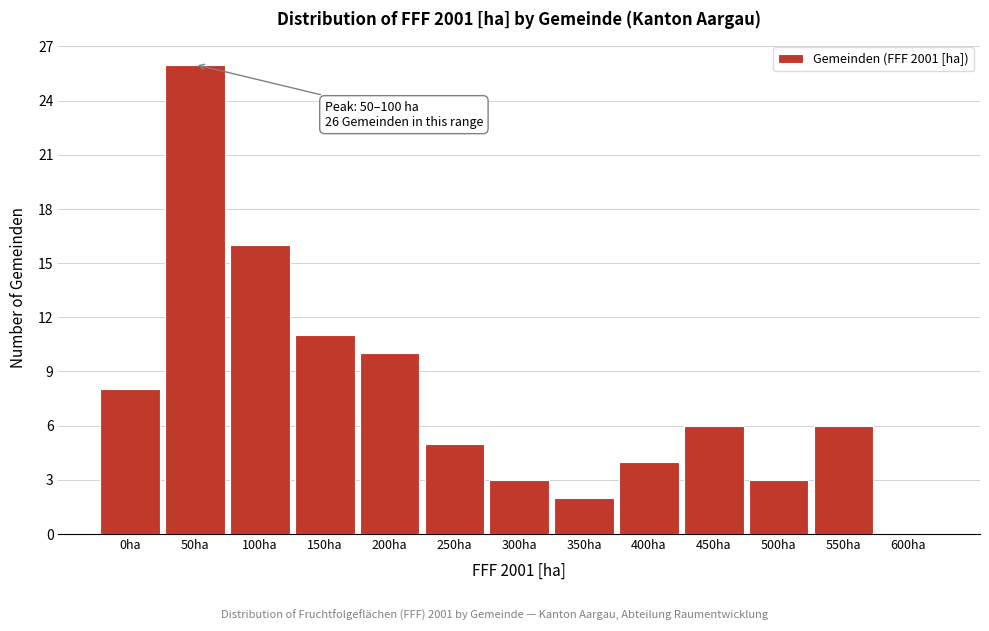

Reading right to left, what are all the values shown in this chart?

600ha=0	550ha=6	500ha=3	450ha=6	400ha=4	350ha=2	300ha=3	250ha=5	200ha=10	150ha=11	100ha=16	50ha=26	0ha=8